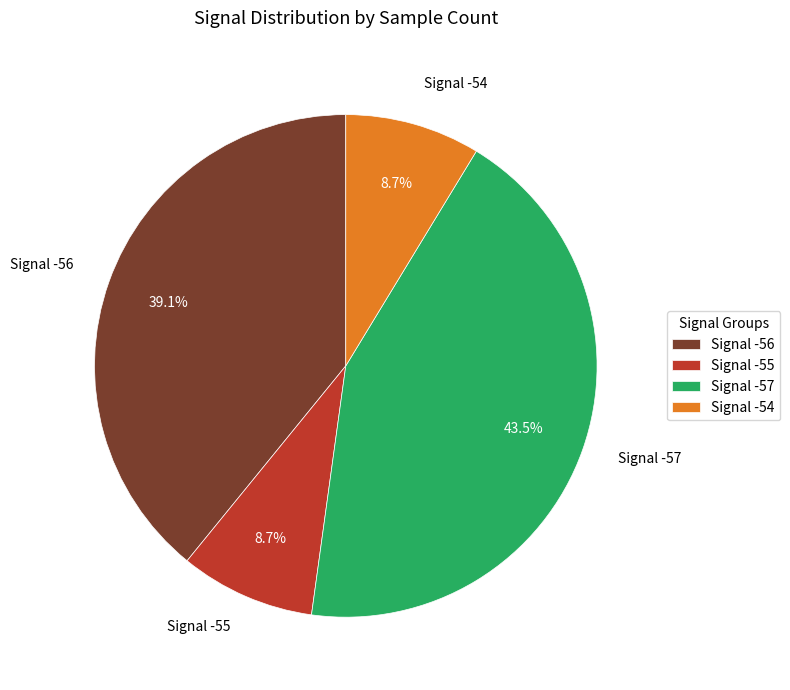

To the nearest percent, what is the average slice percentage?

25%